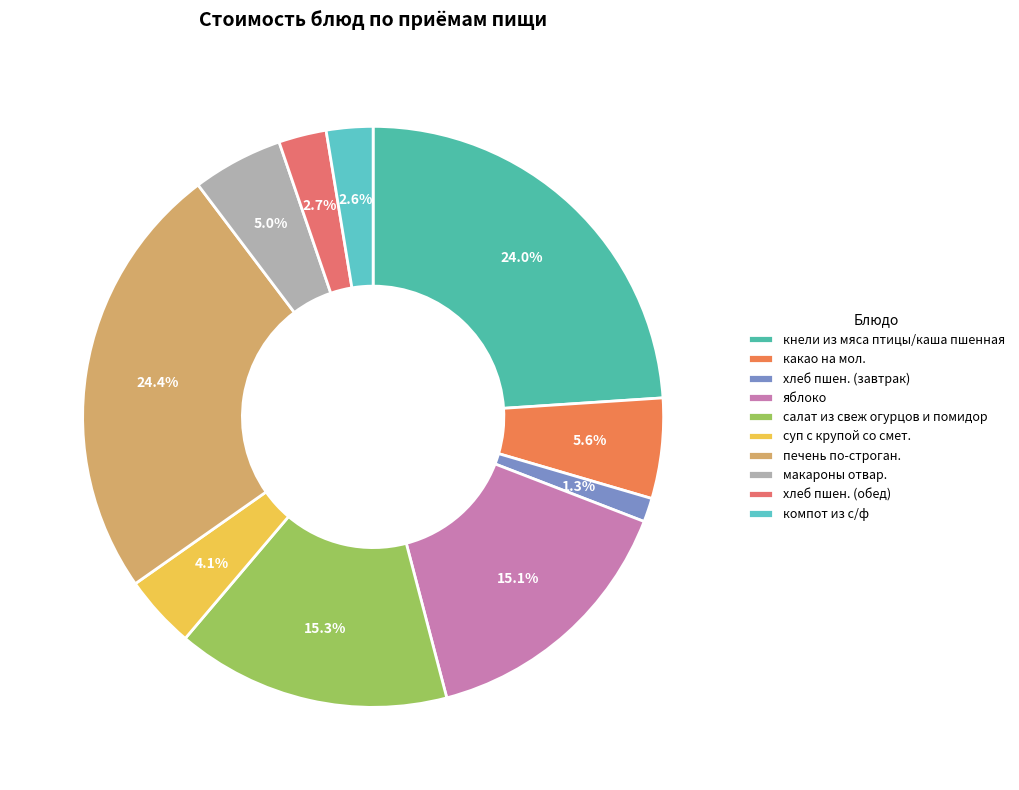

Combined, do яблоко and салат из свеж огурцов и помидор account for over 50%?

No